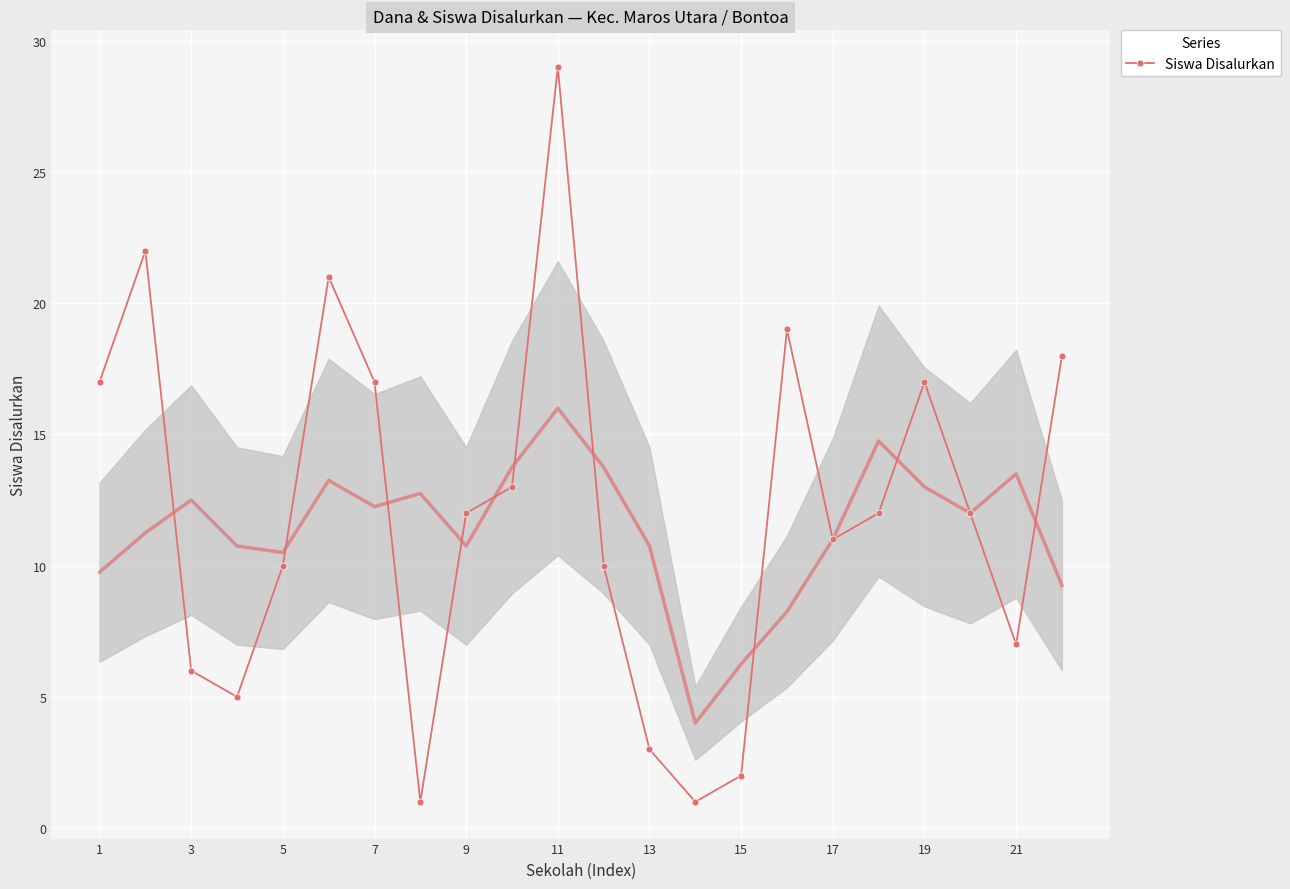

At which label does Siswa Disalurkan reach its peak?

11